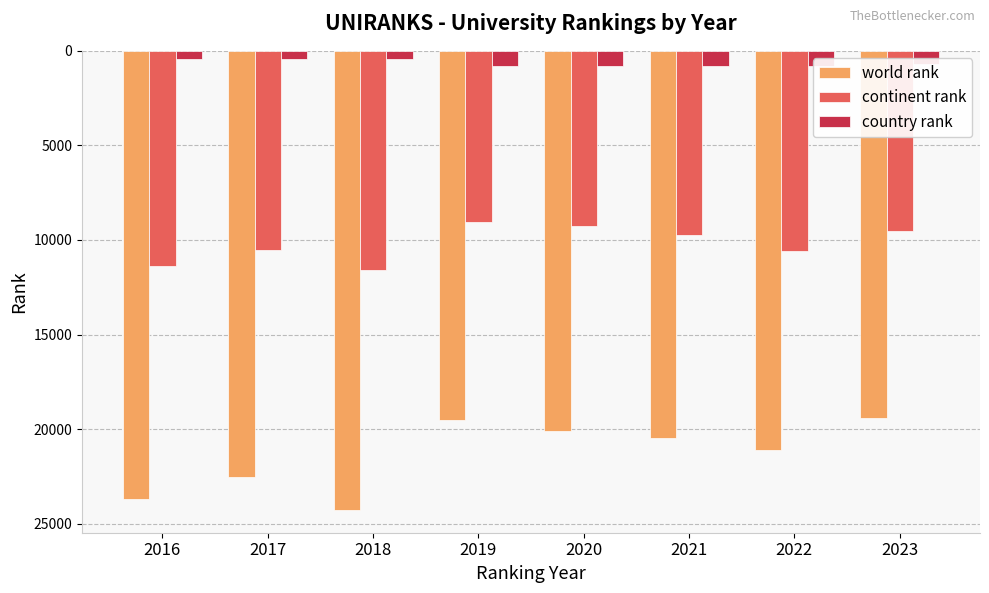

The world rank series shows 31364 at 2020. True or false?

False